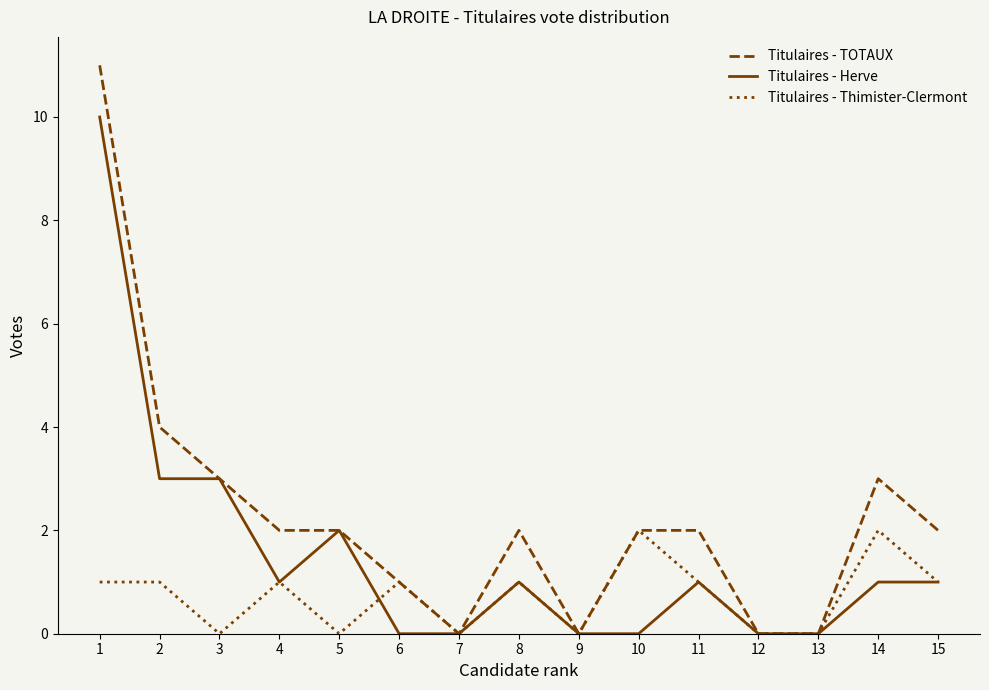

How many distinct data groups are displayed?

3